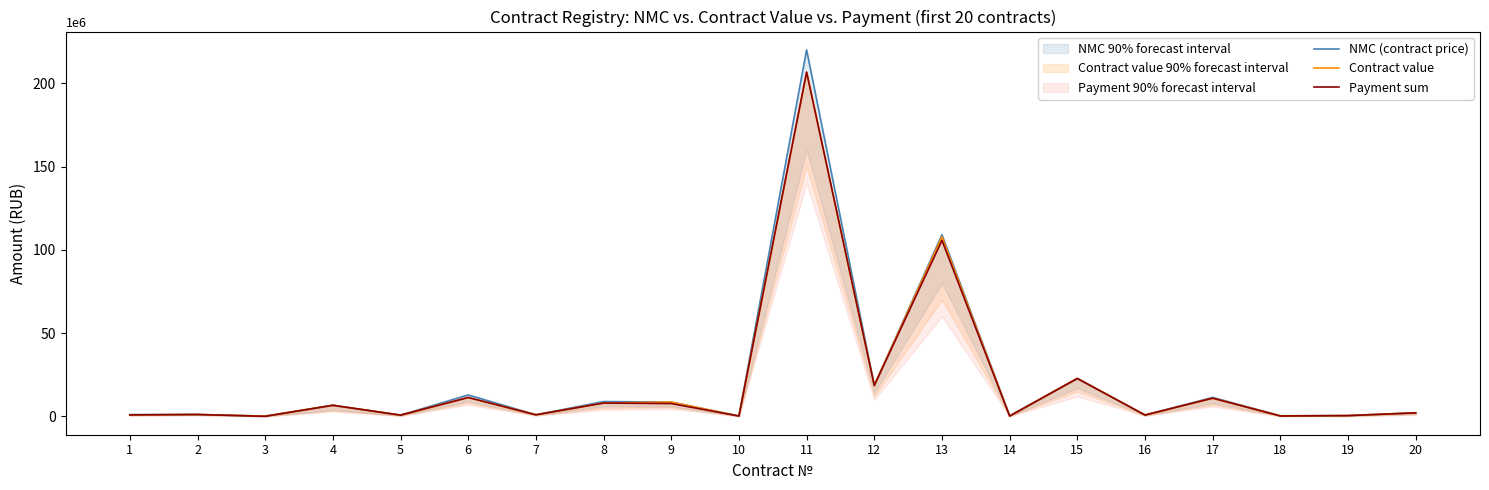

Where do NMC (contract price) and Payment sum first cross each other?

11 and 12